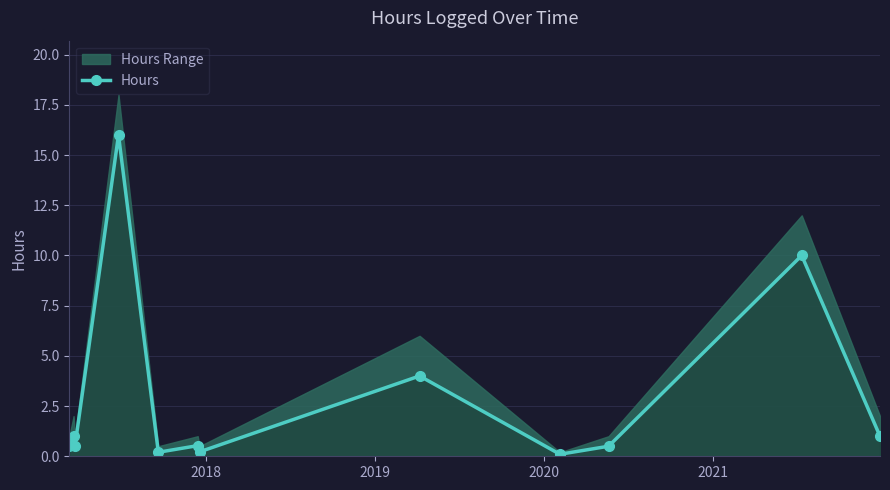

How many interior local valleys (lower than both neighbors) does the data have?

4